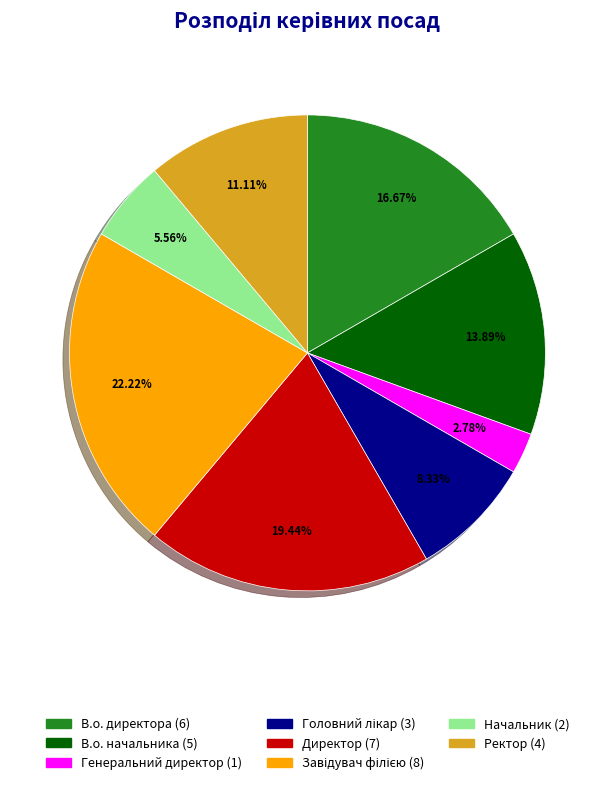

To the nearest percent, what is the difference between the largest and smallest slice percentages?

19%